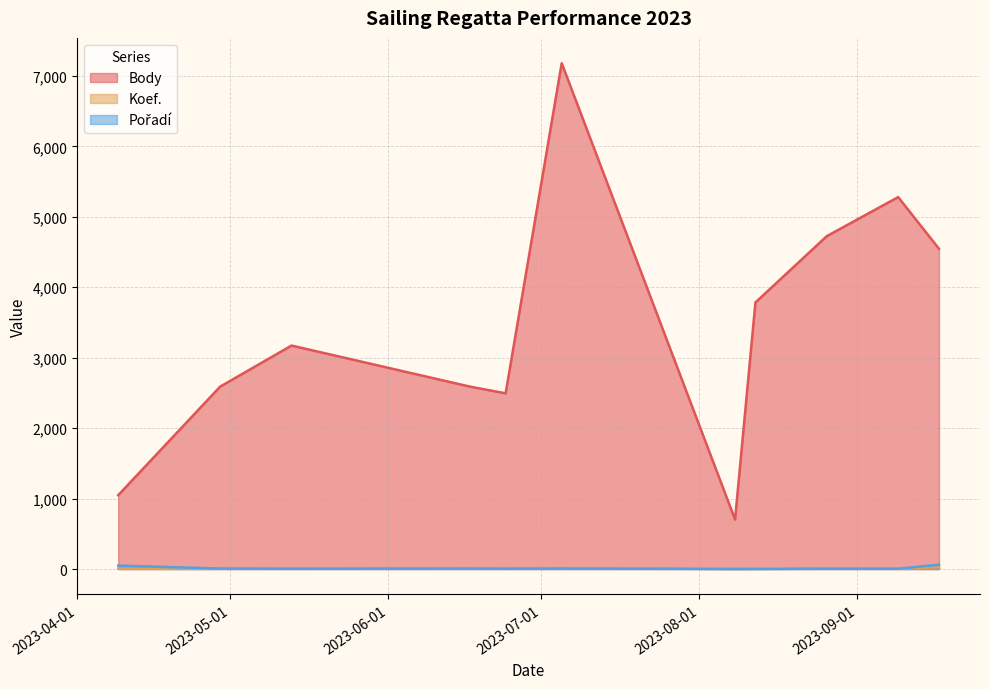

How many data points in Pořadí are above 5?

5